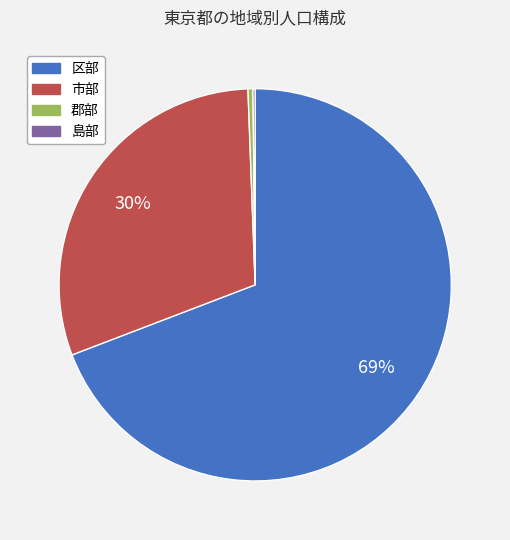

True or false: 市部 accounts for 30% of the total.

True